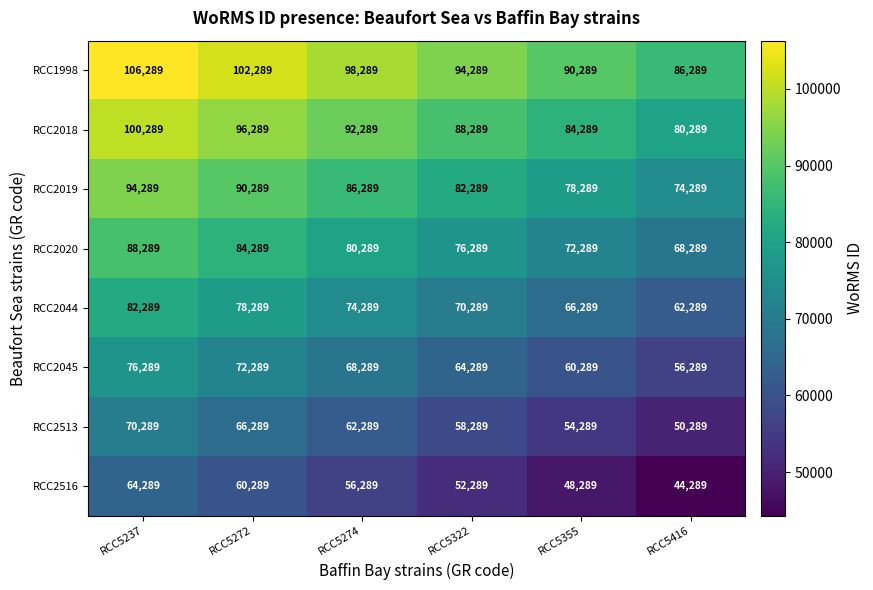

Count the number of categories in the chart.

6